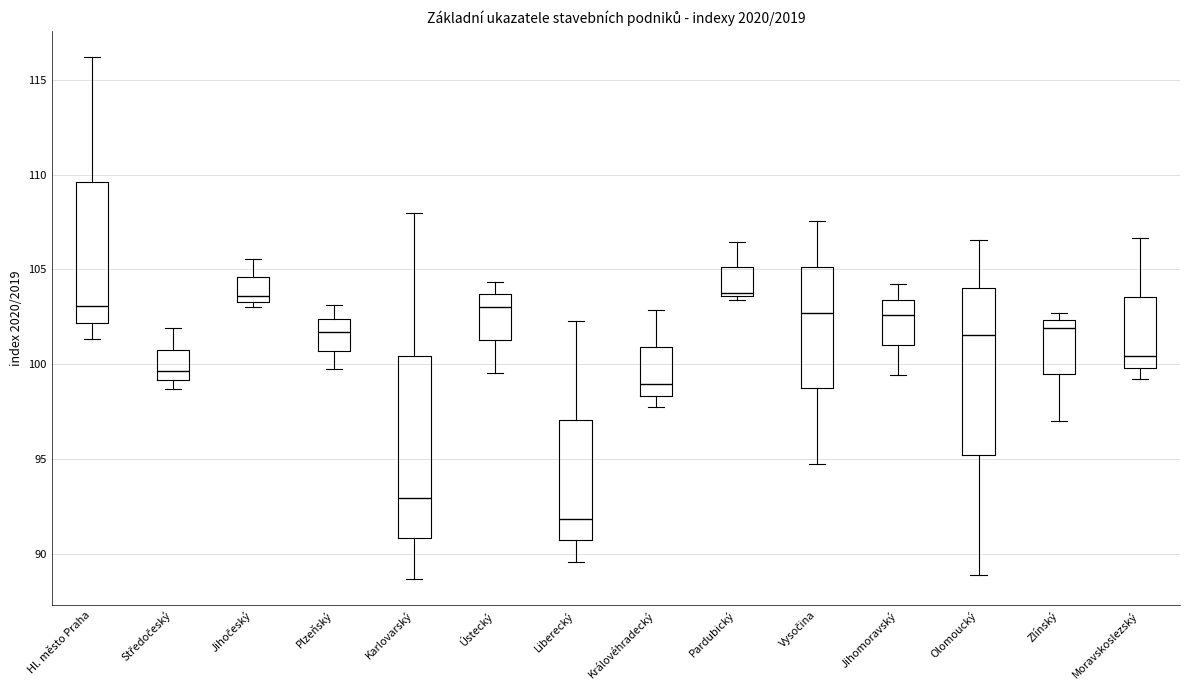

Reading left to right, transcribe this box plot: for each box, give where its median line is, the range the box spans, and where its two whiskers end, as read against the y-axis. The values are not printed on the chart, so give them approximately, as read against the axis.

Hl. město Praha: median 103.0, box 102.0 to 109.5, whiskers 101.5 to 116.0
Středočeský: median 99.5, box 99.0 to 101.0, whiskers 98.5 to 102.0
Jihočeský: median 103.5 (just above the box's lower edge), box 103.5 to 104.5, whiskers 103.0 to 105.5
Plzeňský: median 101.5, box 100.5 to 102.5, whiskers 99.5 to 103.0
Karlovarský: median 93.0, box 91.0 to 100.5, whiskers 88.5 to 108.0
Ústecký: median 103.0, box 101.5 to 103.5, whiskers 99.5 to 104.5
Liberecký: median 92.0, box 90.5 to 97.0, whiskers 89.5 to 102.5
Královéhradecký: median 99.0, box 98.5 to 101.0, whiskers 97.5 to 103.0
Pardubický: median 104.0, box 103.5 to 105.0, whiskers 103.5 (just below the box's lower edge) to 106.5
Vysočina: median 102.5, box 98.5 to 105.0, whiskers 94.5 to 107.5
Jihomoravský: median 102.5, box 101.0 to 103.5, whiskers 99.5 to 104.0
Olomoucký: median 101.5, box 95.0 to 104.0, whiskers 89.0 to 106.5
Zlínský: median 102.0, box 99.5 to 102.5, whiskers 97.0 to 102.5 (just above the box's upper edge)
Moravskoslezský: median 100.5, box 100.0 to 103.5, whiskers 99.0 to 106.5